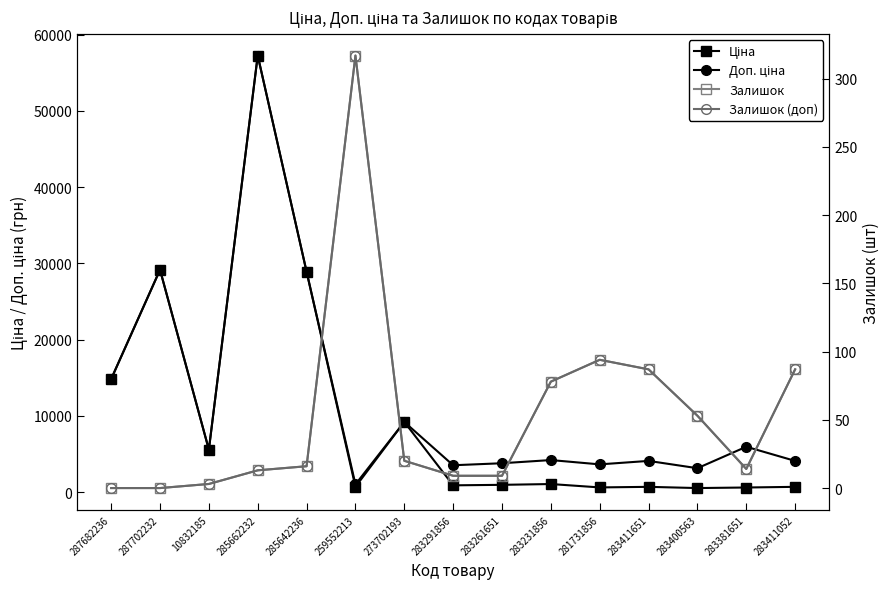

What is the difference between the second highest and minimum values in the Ціна series?

28631.7